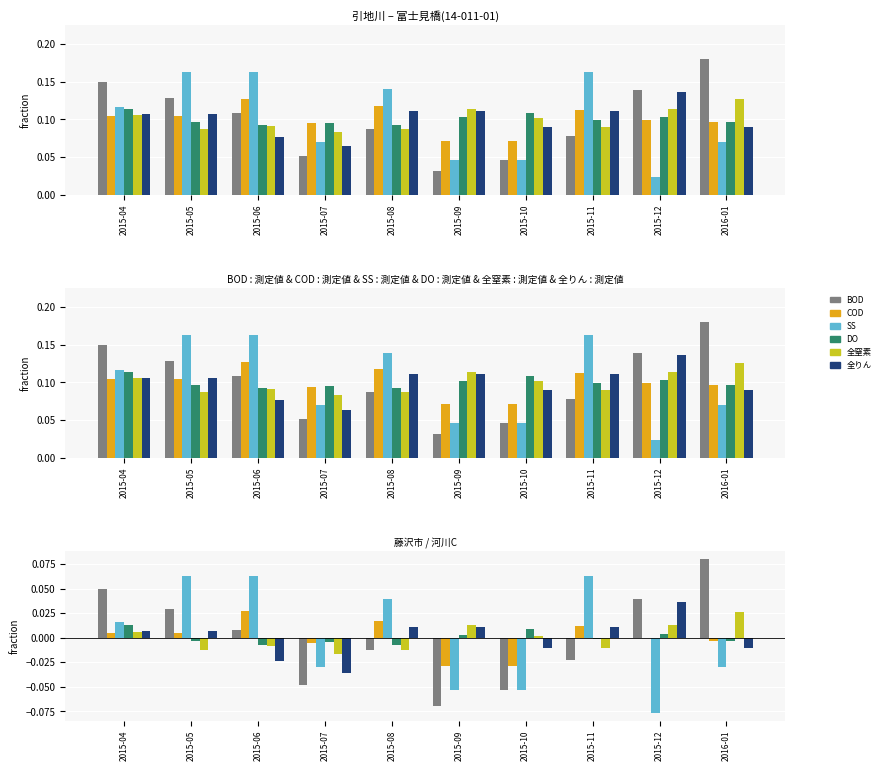

Reading left to right, what are all the values shown in this chart?

BOD: 0.0	0.0	0.0	-0.0	-0.0	-0.1	-0.1	-0.0	0.0	0.1
COD: 0.0	0.0	0.0	-0.0	0.0	-0.0	-0.0	0.0	-0.0	-0.0
SS: 0.0	0.1	0.1	-0.0	0.0	-0.1	-0.1	0.1	-0.1	-0.0
DO: 0.0	-0.0	-0.0	-0.0	-0.0	0.0	0.0	-0.0	0.0	-0.0
全窒素: 0.0	-0.0	-0.0	-0.0	-0.0	0.0	0.0	-0.0	0.0	0.0
全りん: 0.0	0.0	-0.0	-0.0	0.0	0.0	-0.0	0.0	0.0	-0.0